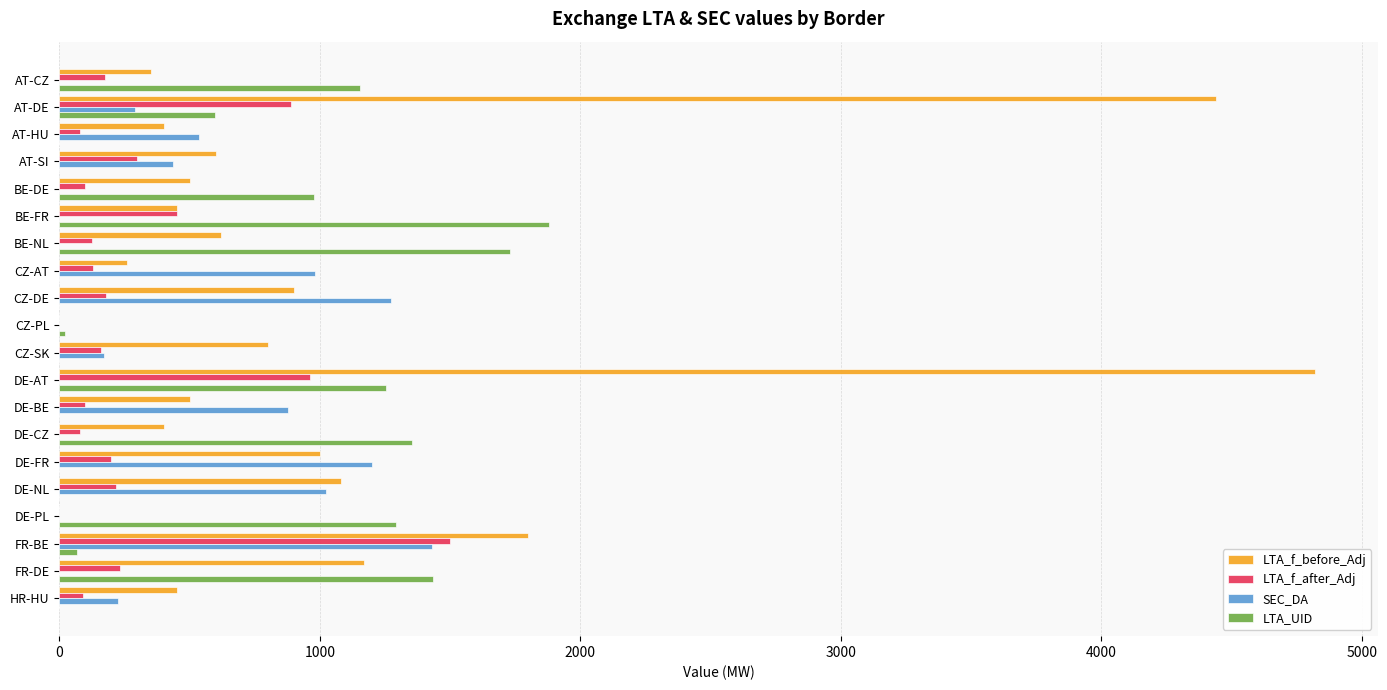

Read the LTA_f_before_Adj value at AT-CZ.

350.0